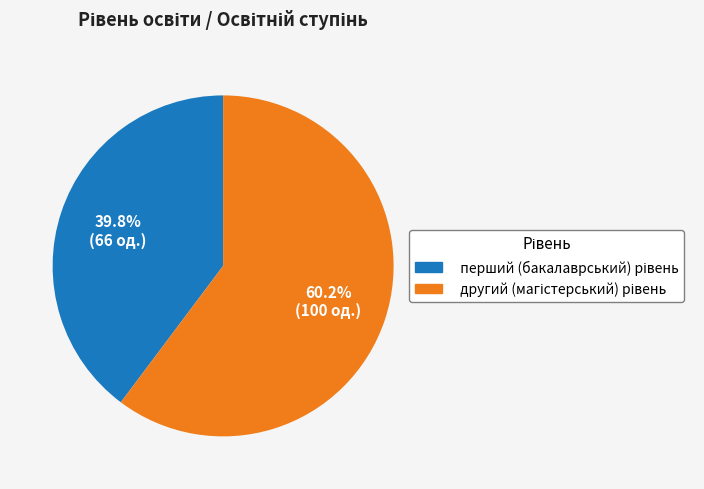

What is the majority slice?

другий (магістерський) рівень